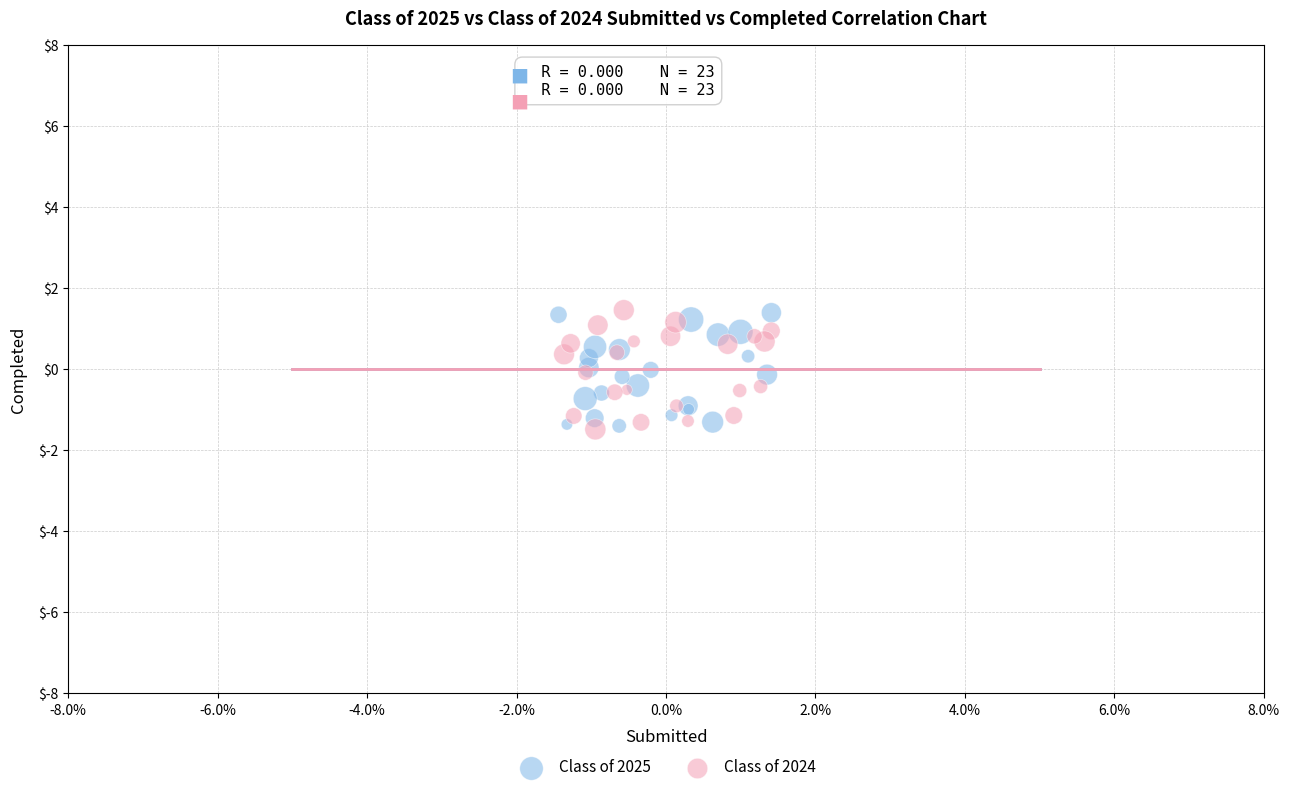

What are all the series names shown in the legend?

Class of 2025, Class of 2024